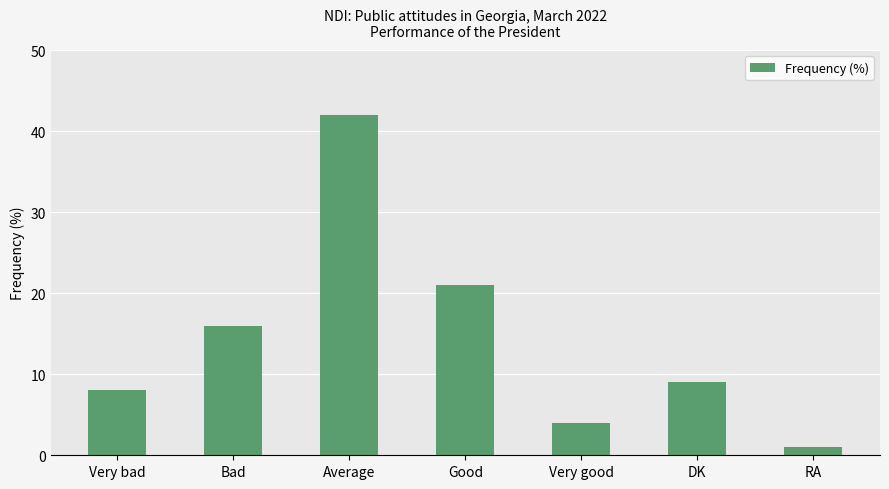

What position from the right is Average?

5